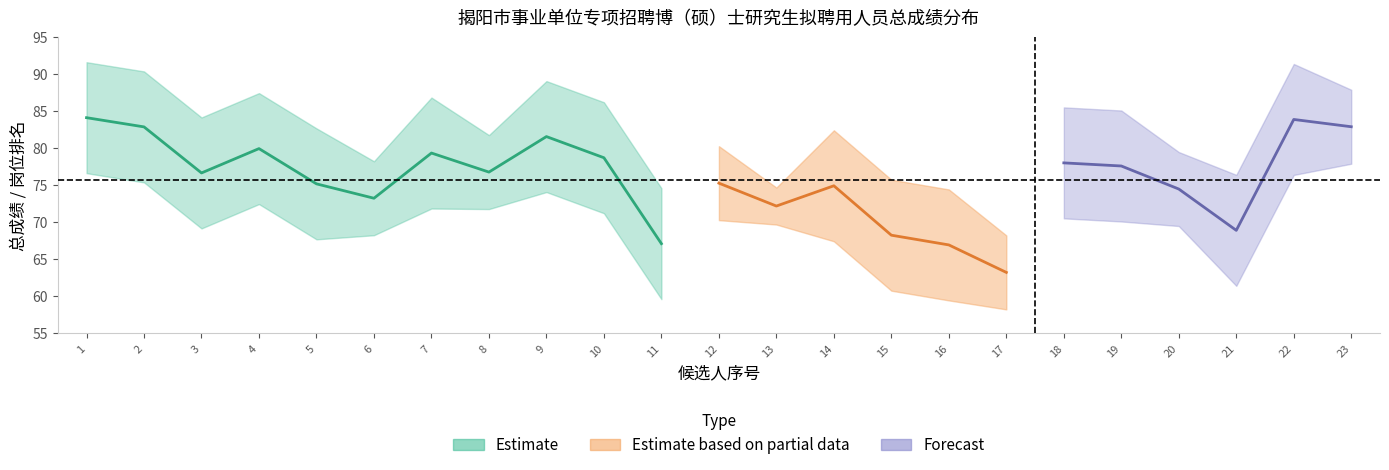

Reading right to left, transcribe all the data shown in this chart.

总成绩: 82.9	83.9	68.9	74.5	77.6	78.0	63.2	67.0	68.3	75.0	72.2	75.3	67.1	78.7	81.6	76.8	79.4	73.3	75.2	80.0	76.7	82.9	84.2
岗位排名: 2.0	1.0	1.0	2.0	1.0	1.0	2.0	1.0	1.0	1.0	3.0	2.0	1.0	1.0	1.0	2.0	1.0	2.0	1.0	1.0	1.0	1.0	1.0